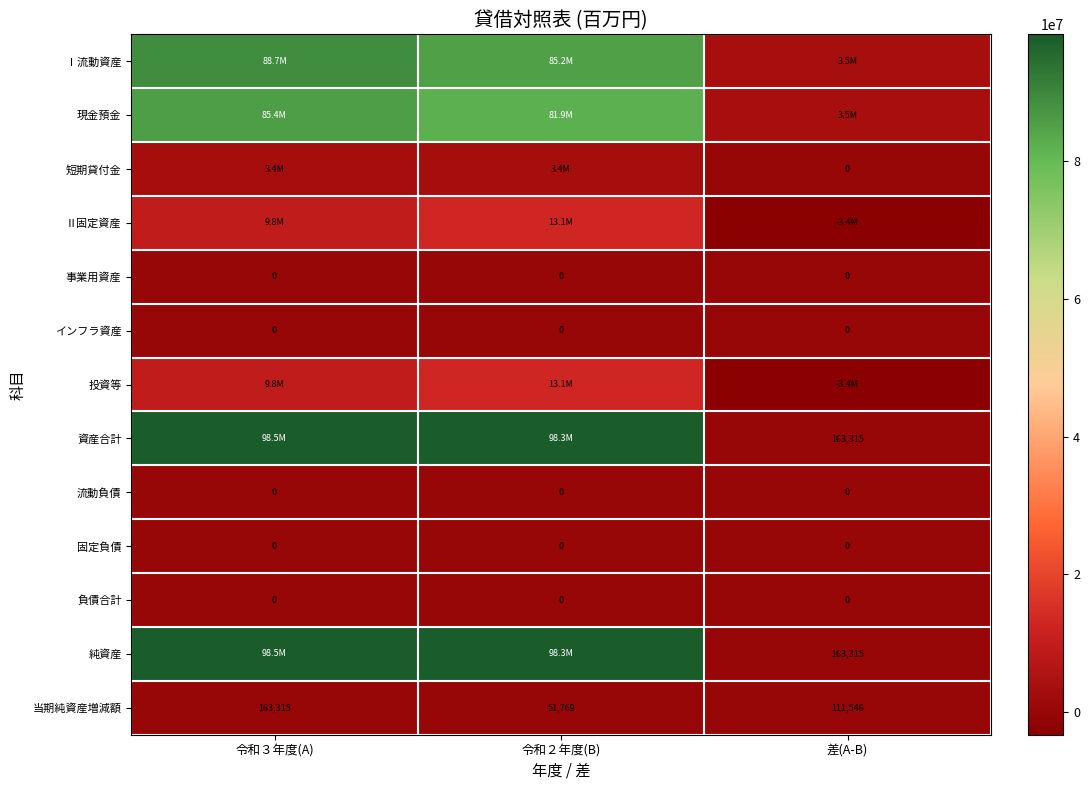

Rank the categories by 当期純資産増減額 value from highest to lowest.

令和３年度(A), 差(A-B), 令和２年度(B)